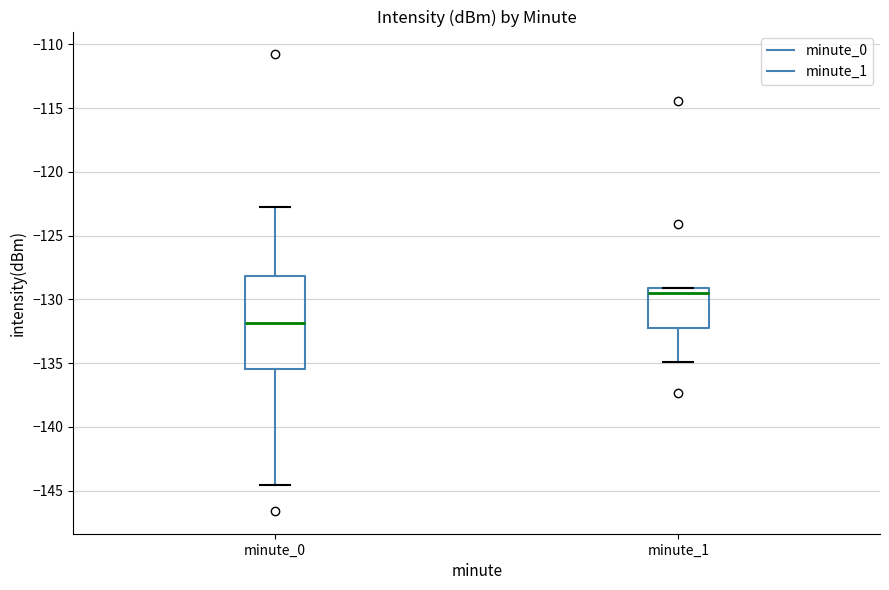

Which box's median line is the highest?

minute_1